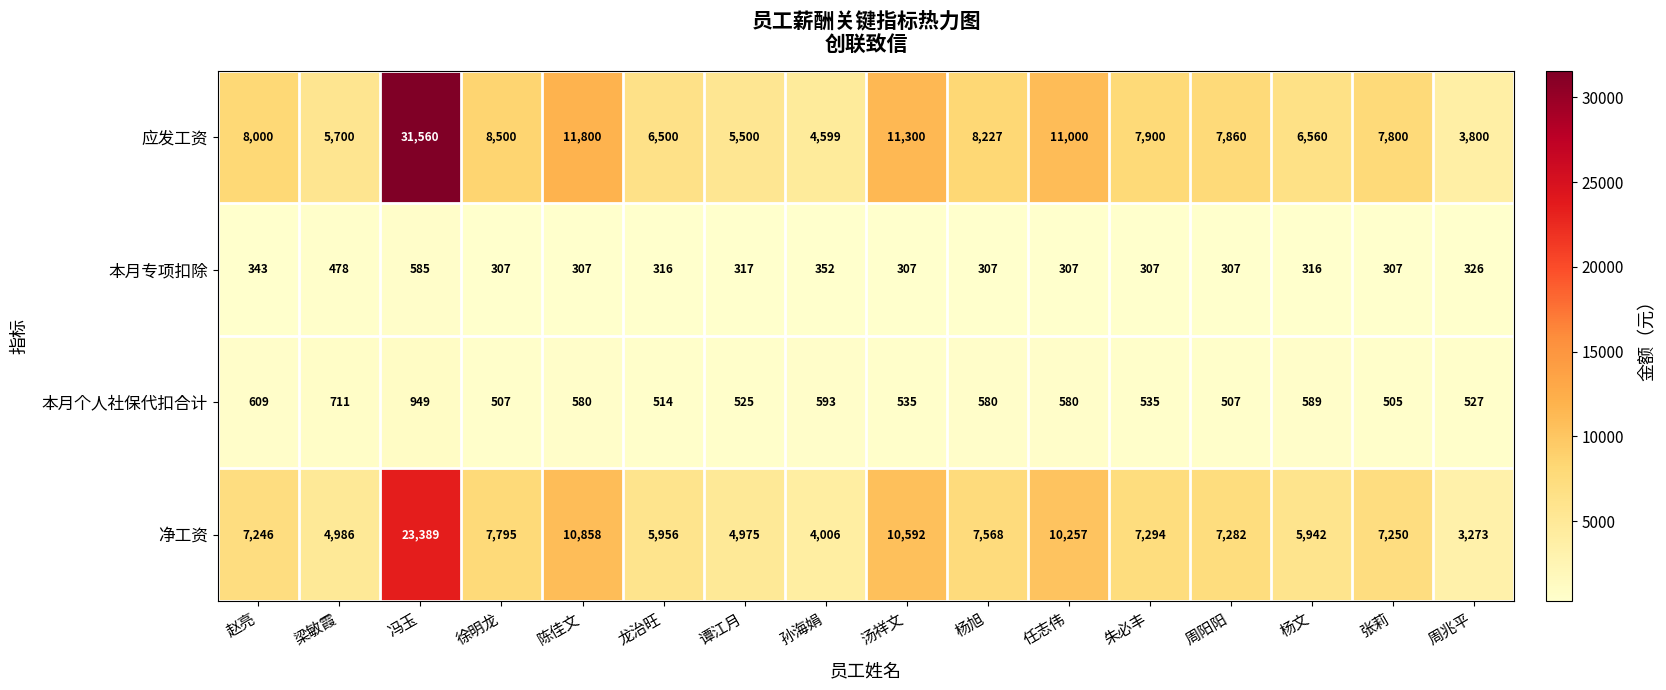

What is the lowest value of the 本月专项扣除 series?

307